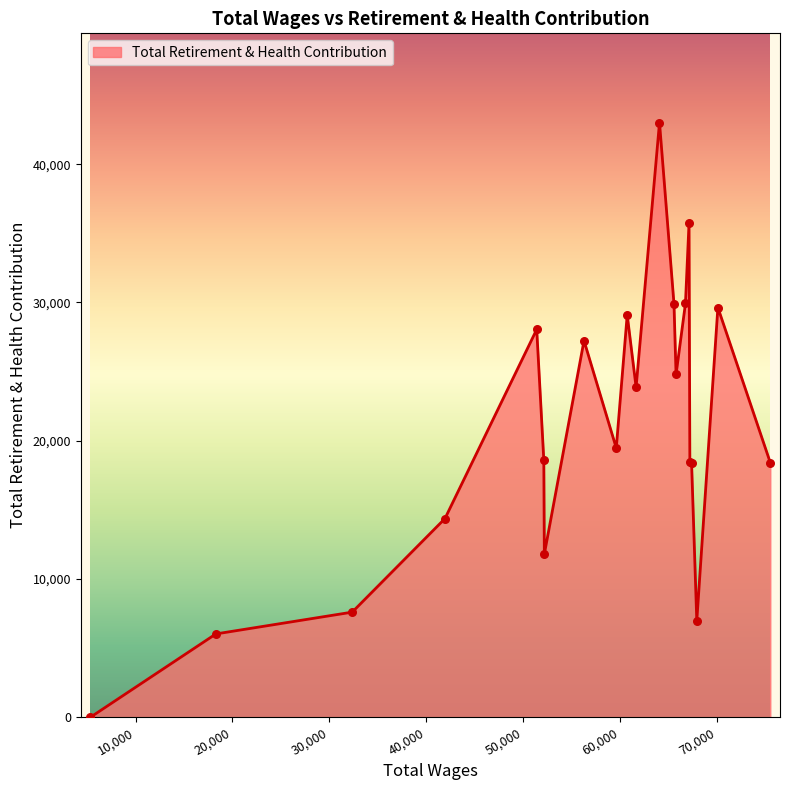

How many lines are shown in the chart?

1